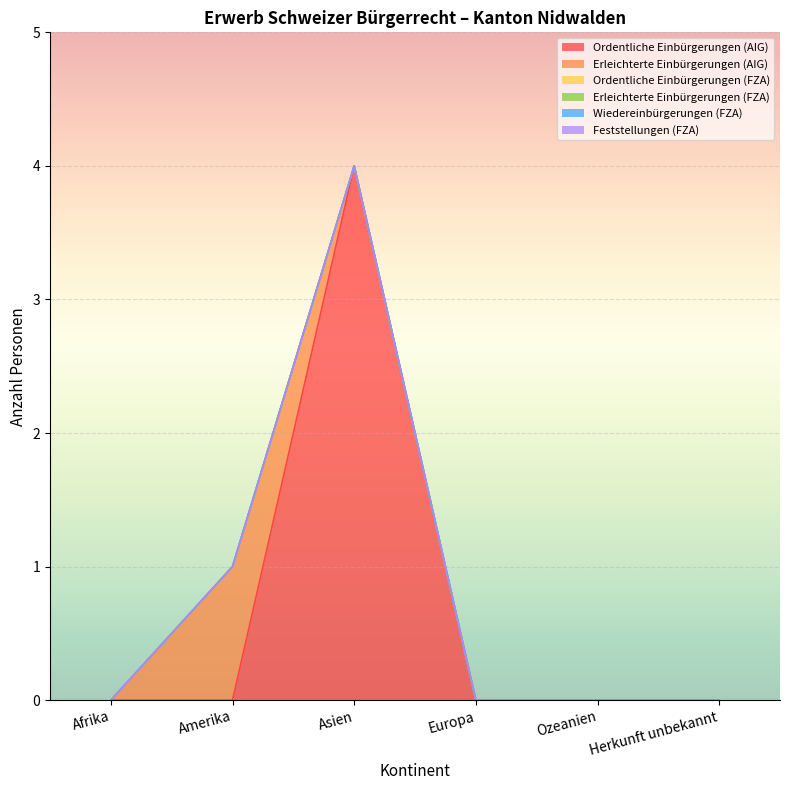

At how many categories does at least one series exceed 1?

1